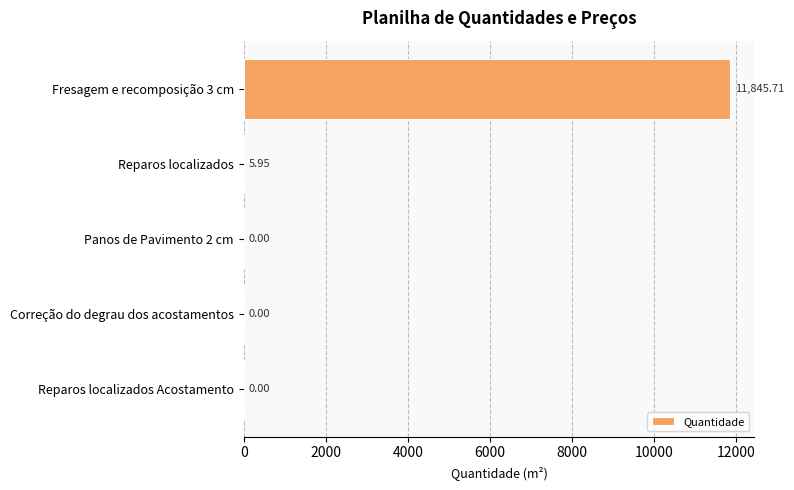

What is the sum of all values?

11851.7